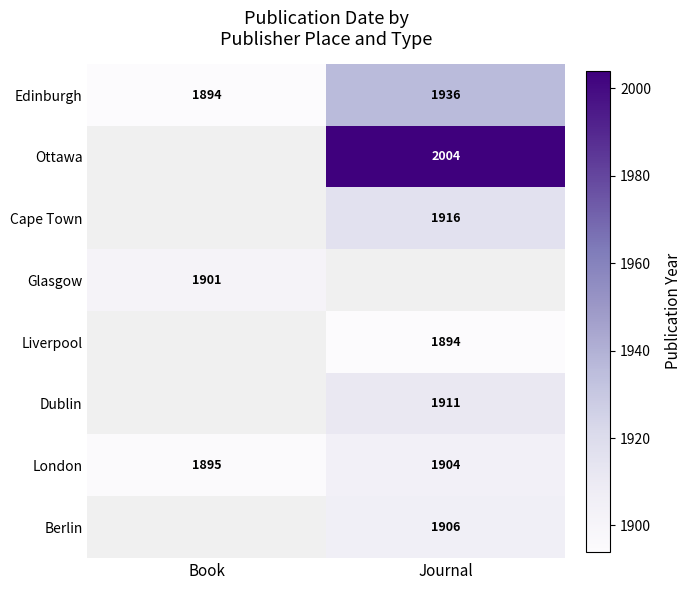

What is the lowest value of the London series?

1895